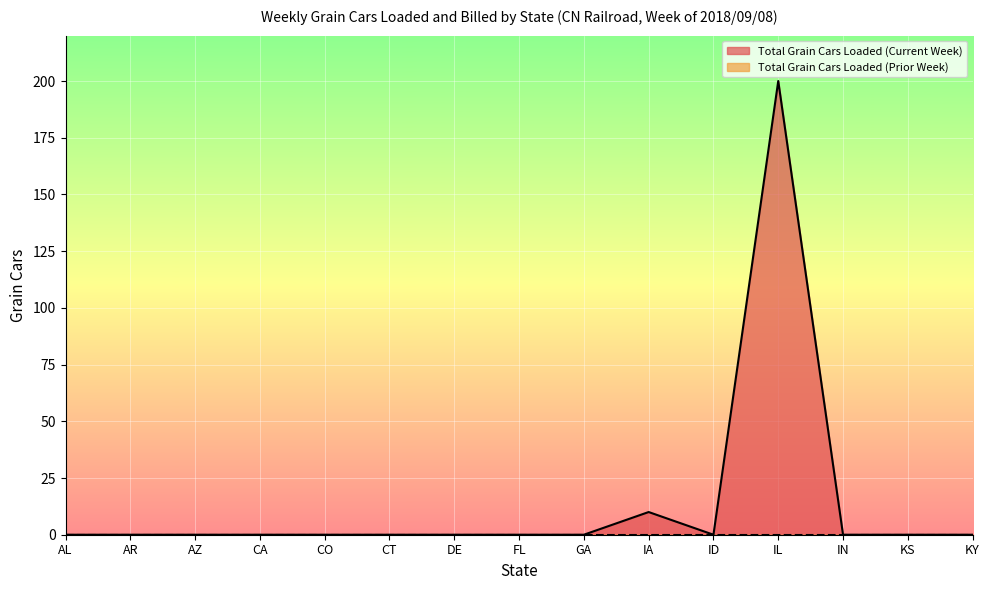

Where is the first local minimum?

ID